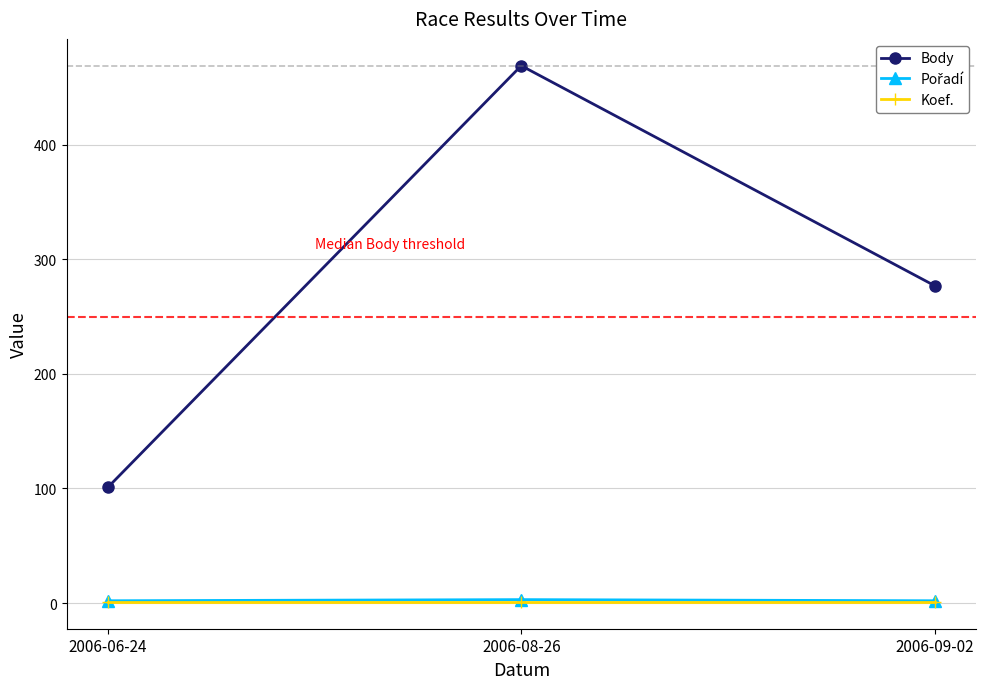

Does the chart display data point markers on the line(s)?

Yes